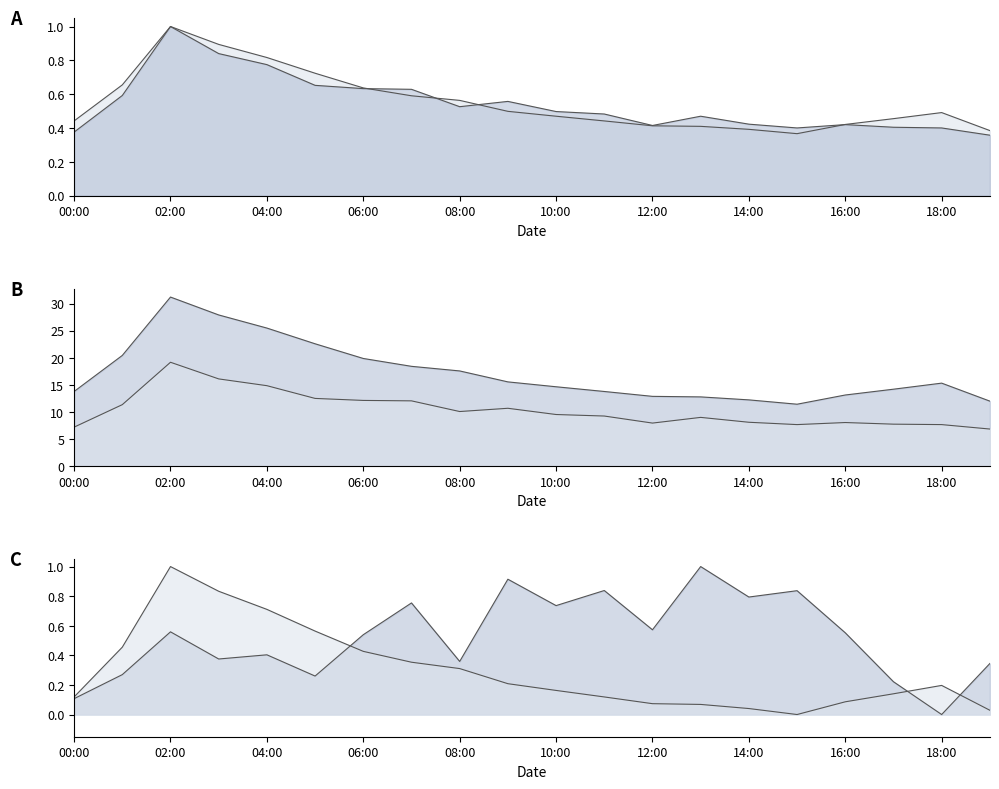

What are all the series names shown in the legend?

P1, P2